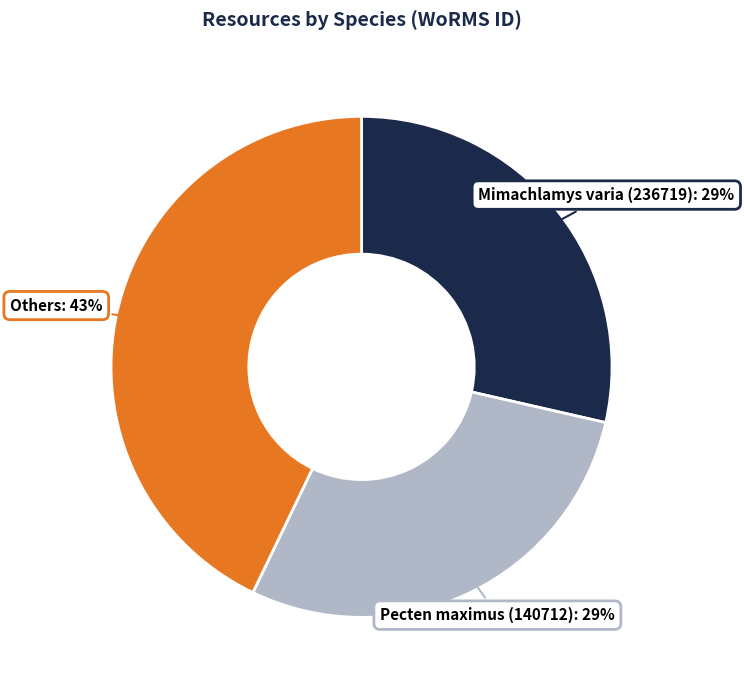

How many segments does this pie chart have?

3